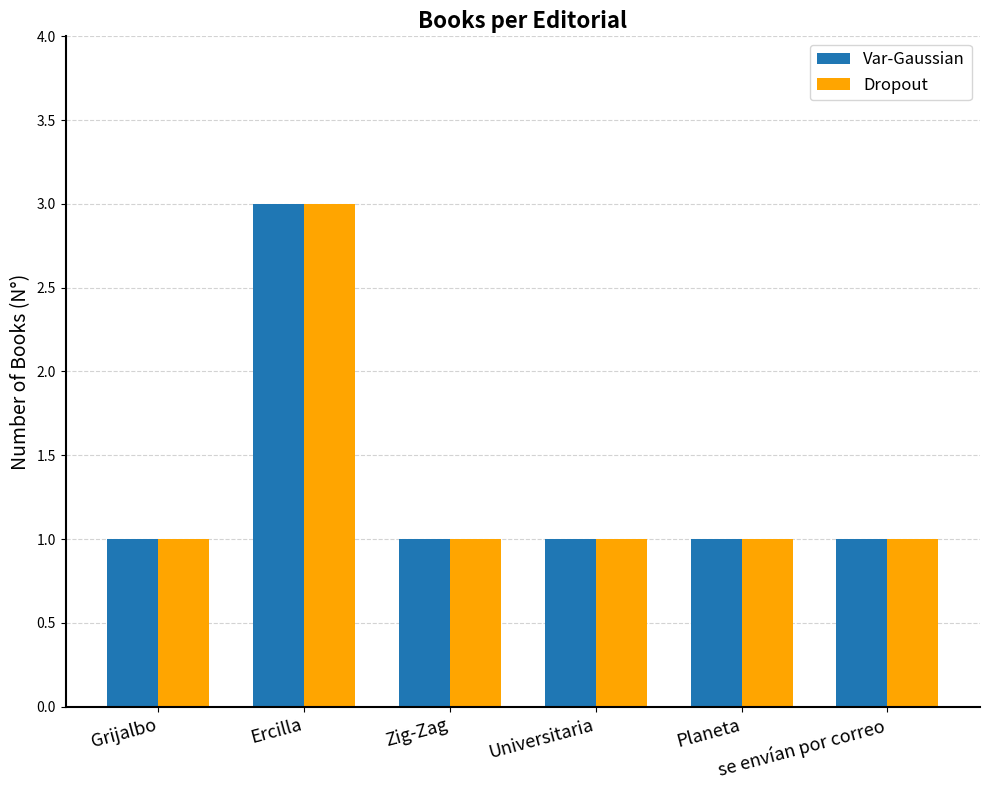

What position from the right is Grijalbo?

6